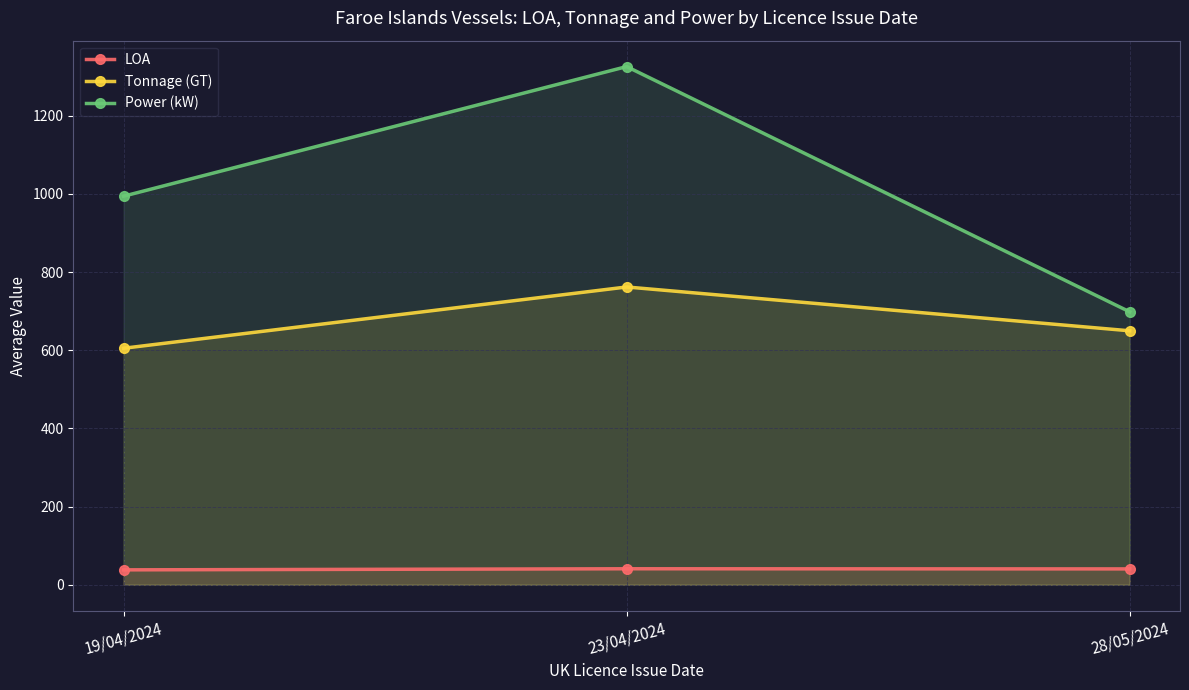

What is the value of the LOA point at the 1st from the left?

38.1